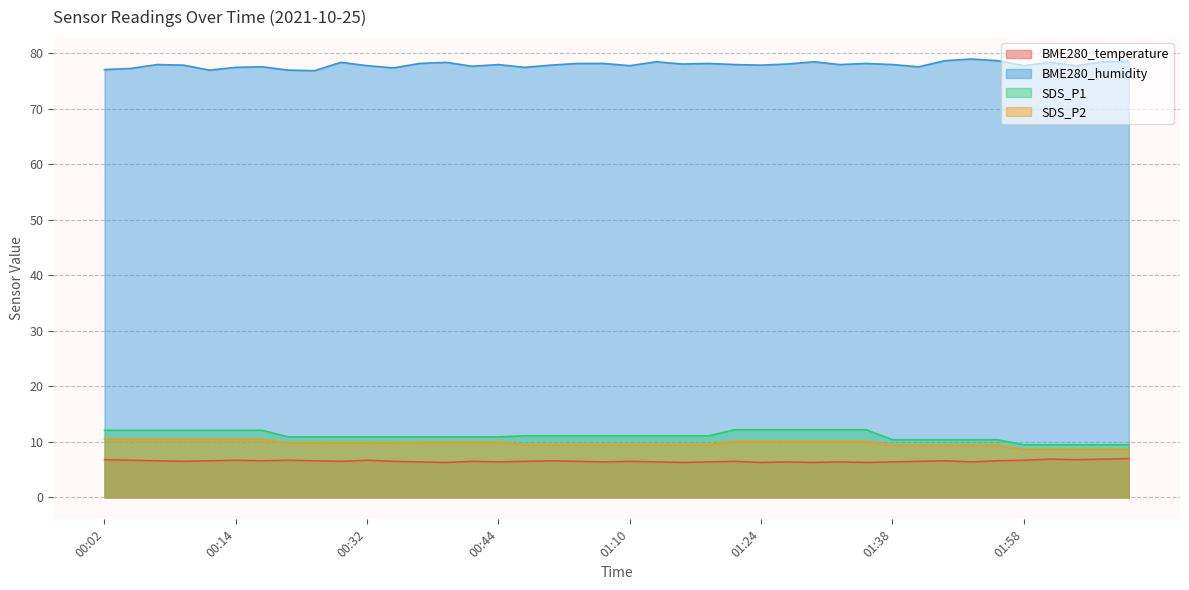

What is the lowest value of the SDS_P1 series?

9.5